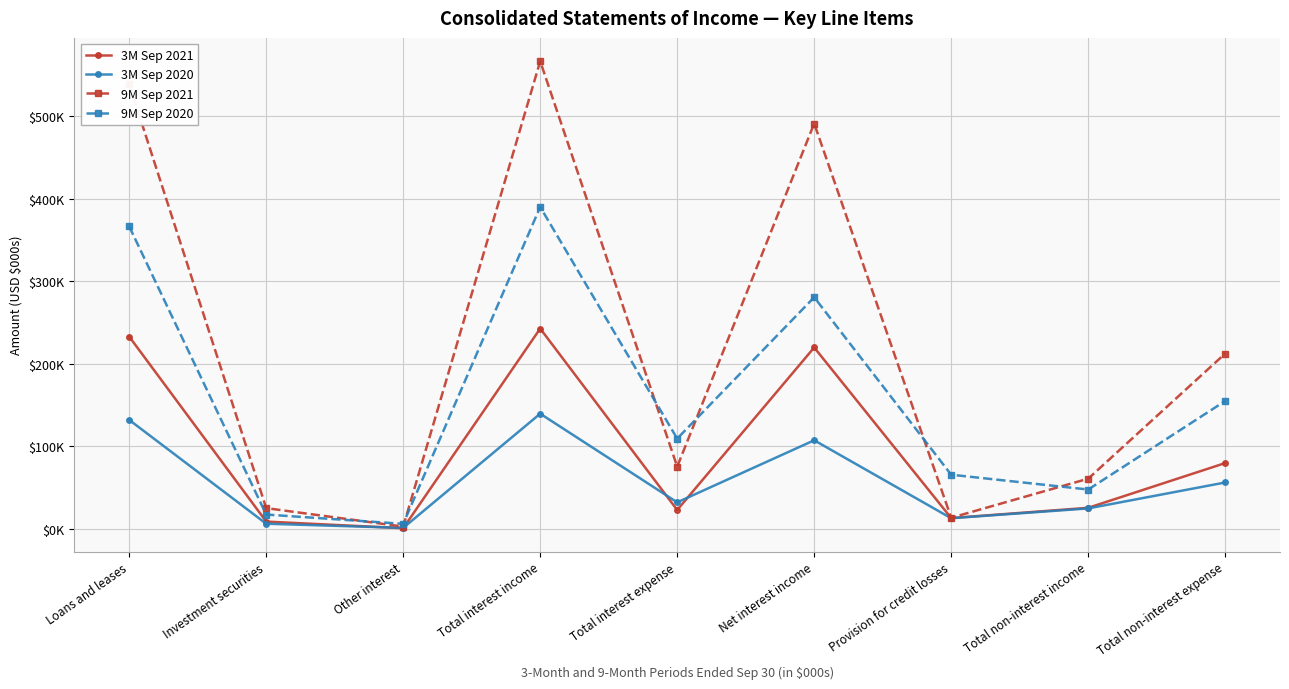

True or false: 9M Sep 2020 and 3M Sep 2021 intersect in this chart.

False